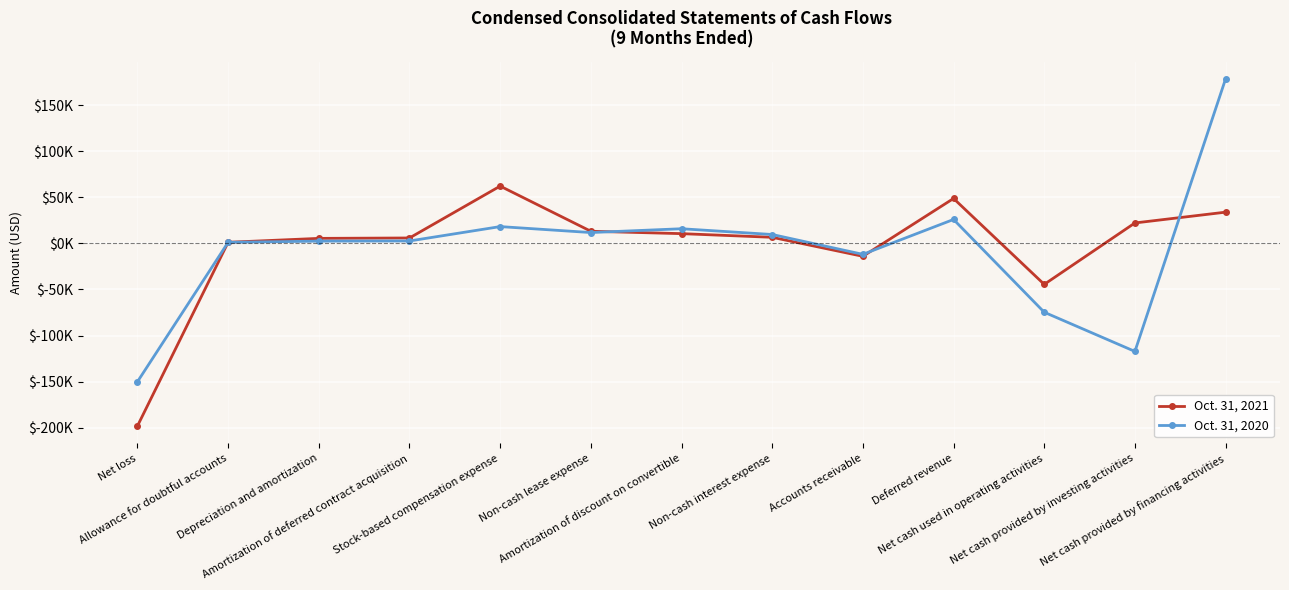

Is this an area chart (filled region under the line)?

No